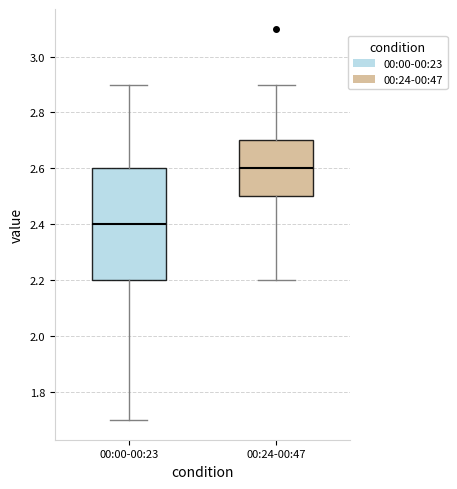

Reading left to right, read every box against the y-axis: the position of its median line, the range the box covers, and the ends of its whiskers. The values are not printed on the chart, so give them approximately, as read against the axis.

00:00-00:23: median 2.4, box 2.2 to 2.6, whiskers 1.7 to 2.9
00:24-00:47: median 2.6, box 2.5 to 2.7, whiskers 2.2 to 2.9